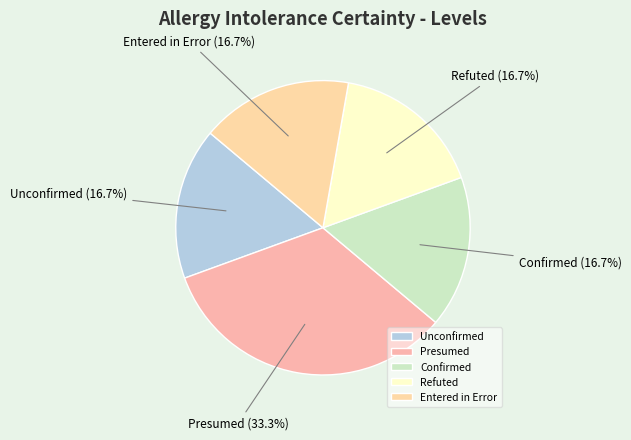

To the nearest percent, what is the combined percentage of Confirmed and Refuted?

33%